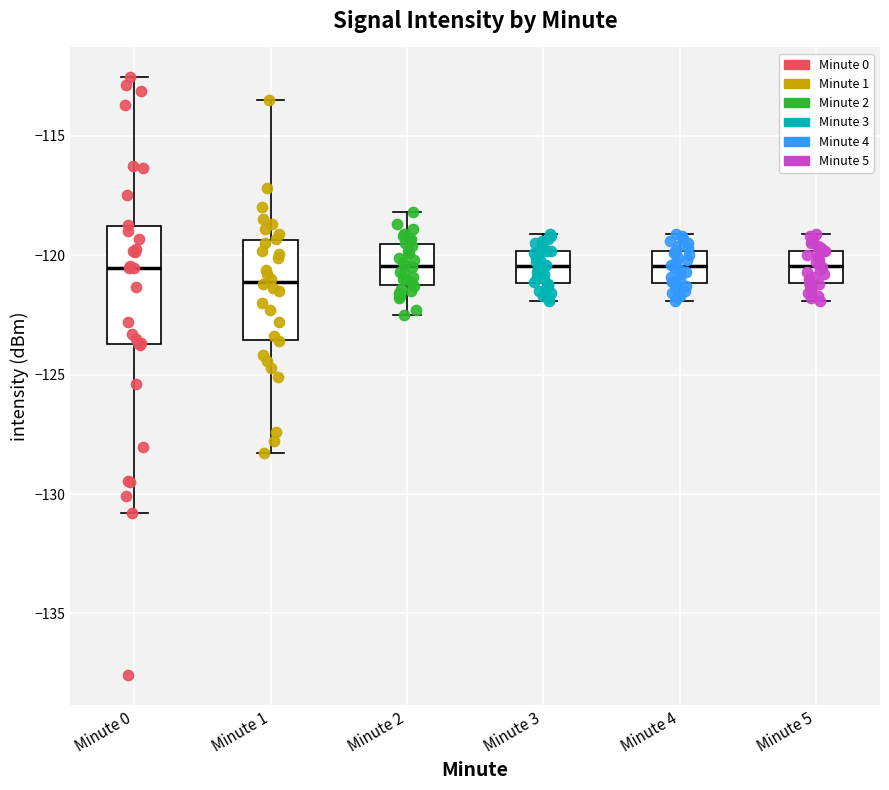

Reading left to right, read every box against the y-axis: the position of its median line, the range the box covers, and the ends of its whiskers. The values are not printed on the chart, so give them approximately, as read against the axis.

Minute 0: median -120.5, box -123.5 to -119.0, whiskers -131.0 to -112.5
Minute 1: median -121.0, box -123.5 to -119.5, whiskers -128.5 to -113.5
Minute 2: median -120.5, box -121.0 to -119.5, whiskers -122.5 to -118.0
Minute 3: median -120.5, box -121.0 to -120.0, whiskers -122.0 to -119.0
Minute 4: median -120.5, box -121.0 to -120.0, whiskers -122.0 to -119.0
Minute 5: median -120.5, box -121.0 to -120.0, whiskers -122.0 to -119.0